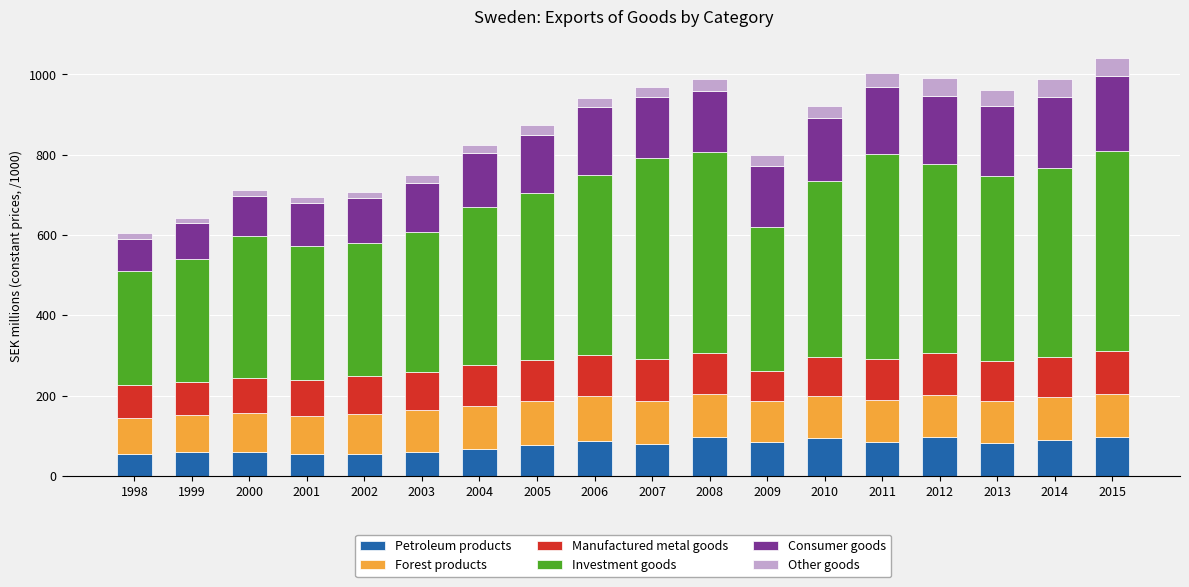

At which label does Petroleum products first exceed 81?

2006